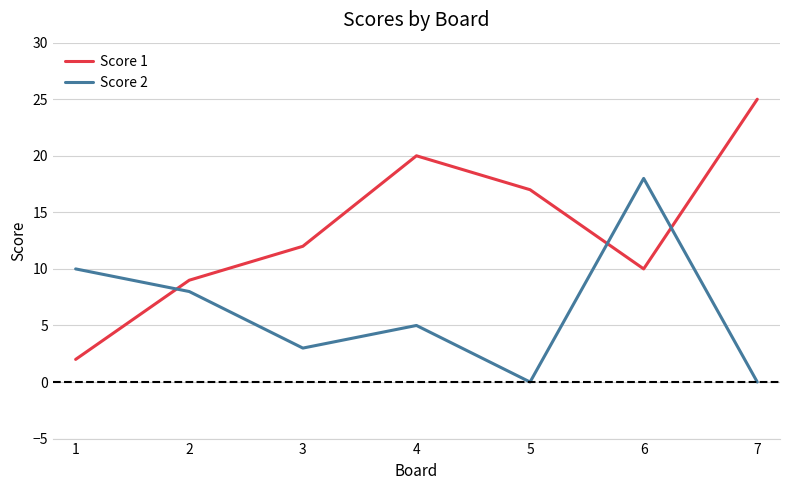

After their last crossing, which series has the higher values: Score 2 or Score 1?

Score 1